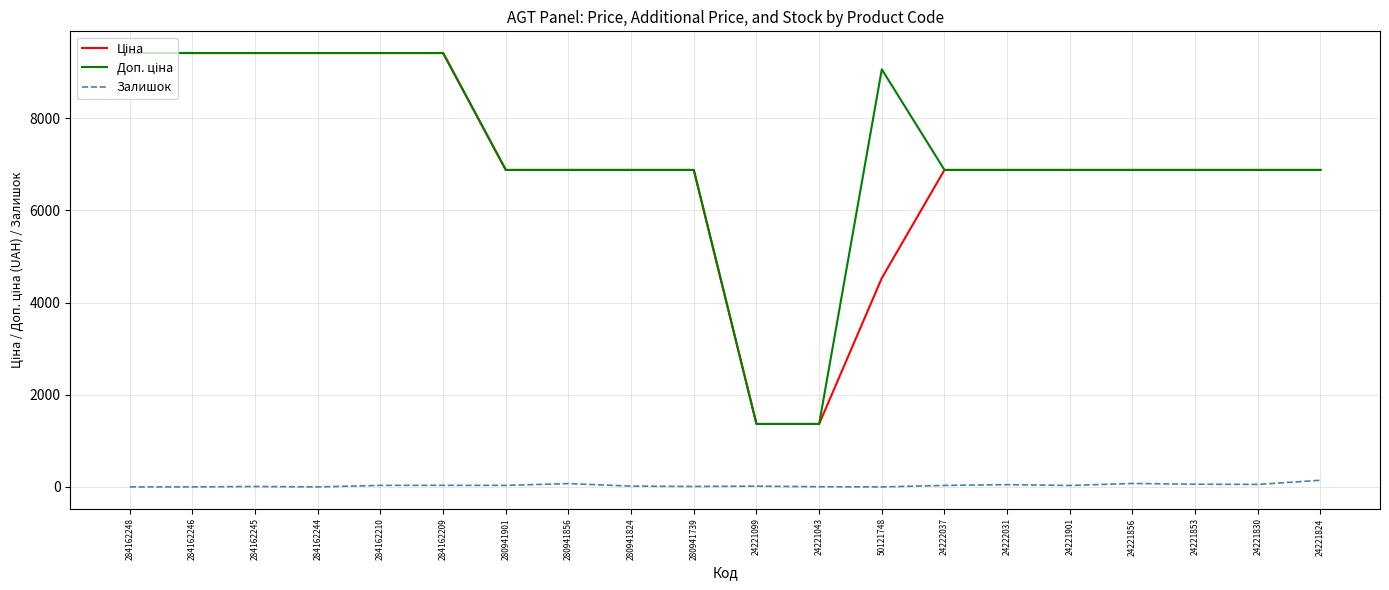

What is the spread (max minus min) of values at 284162210?

9383.9